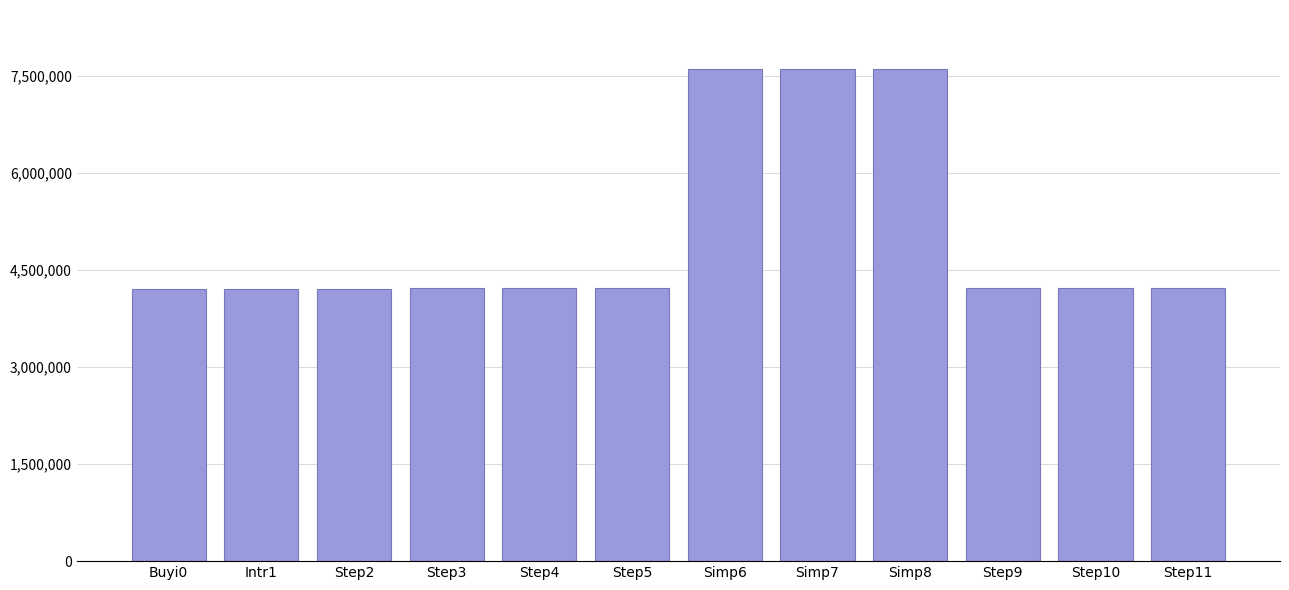

What is the label of the 8th bar from the left?

Simp7